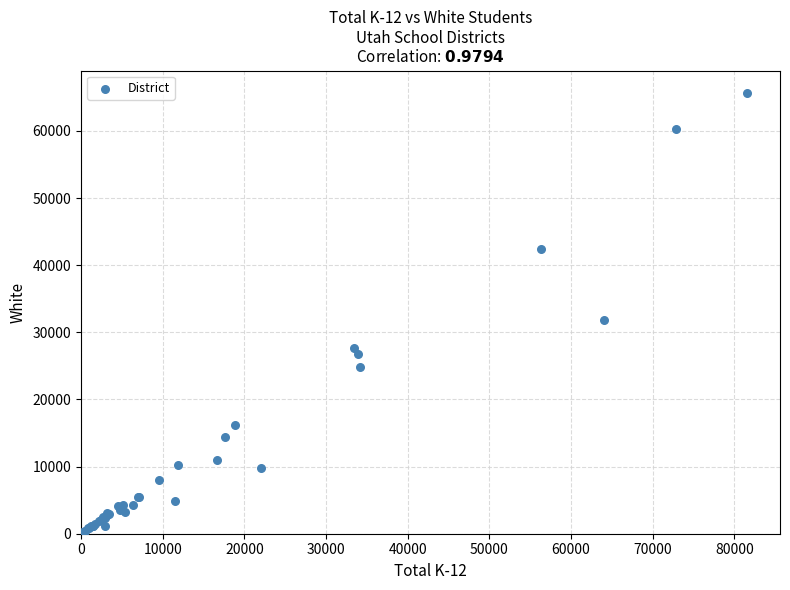

What Y value in the scatter plot is closest to 32946?

31785